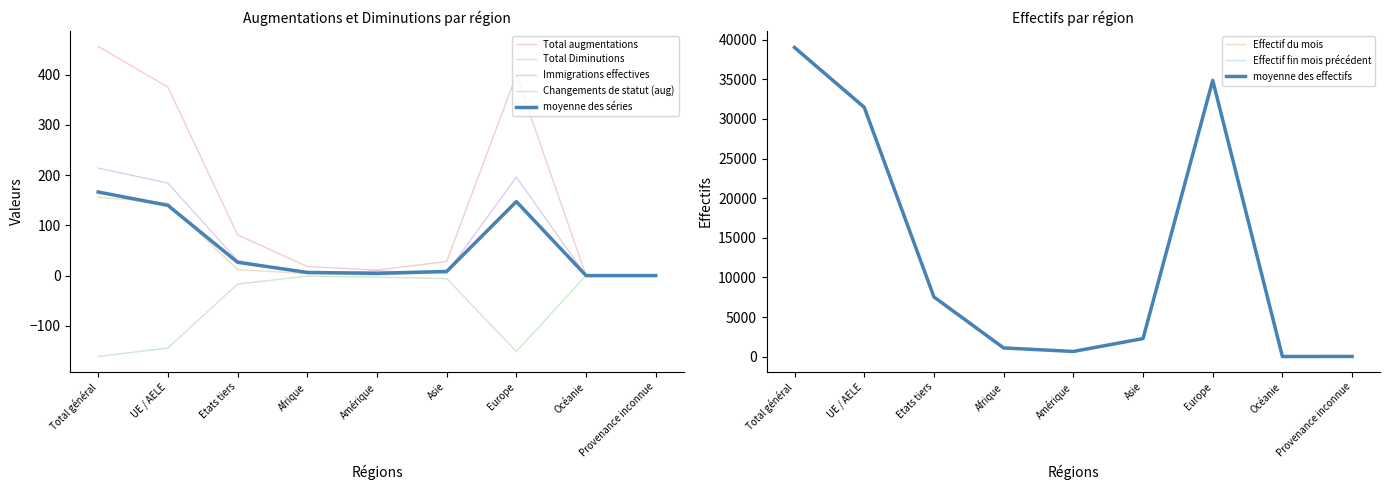

How many lines are shown in the chart?

6